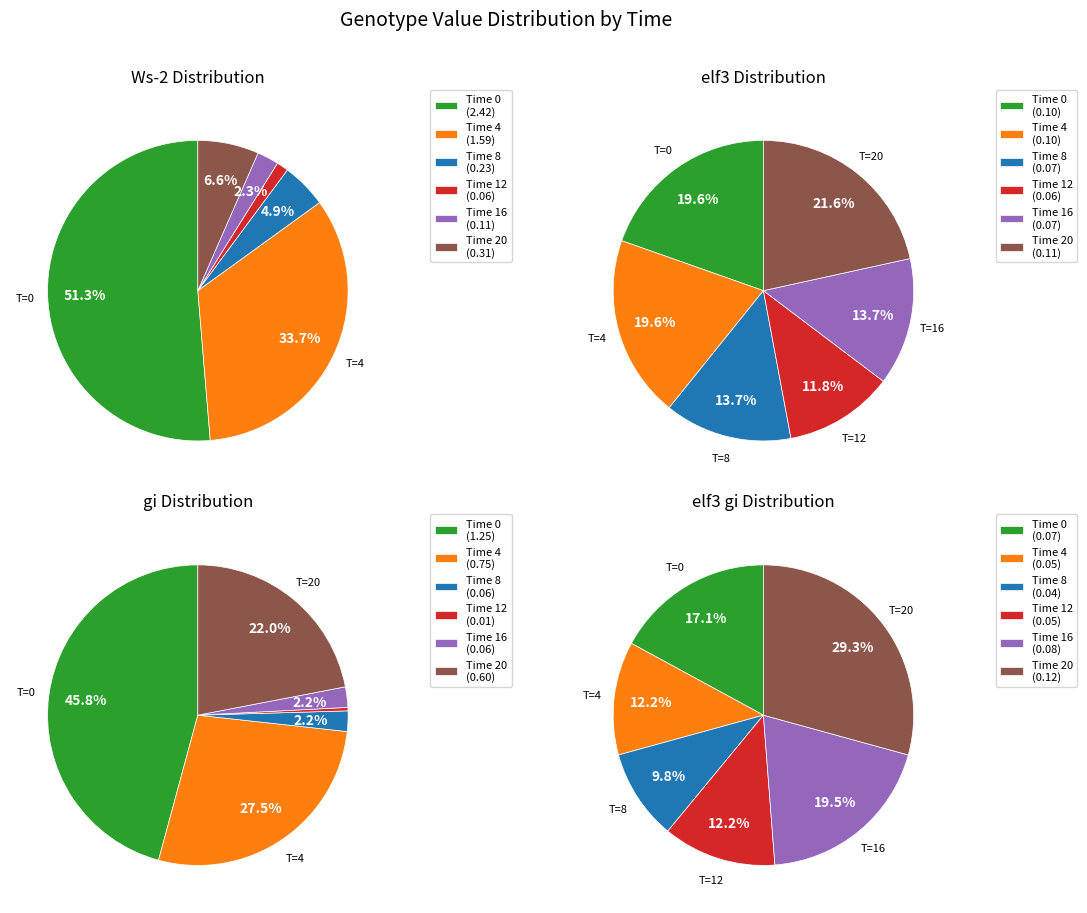

To the nearest percent, what portion does 20 represent?

29%